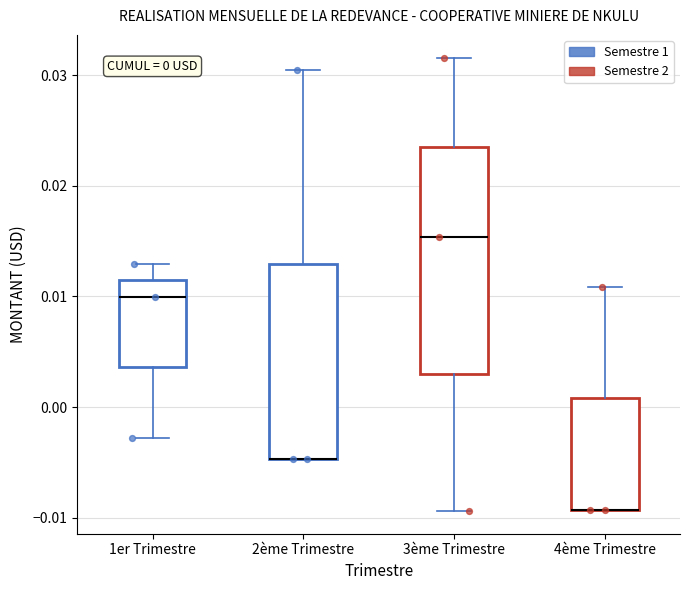

Comparing the boxes themselves (not the whiskers), which one is the tallest?

3ème Trimestre